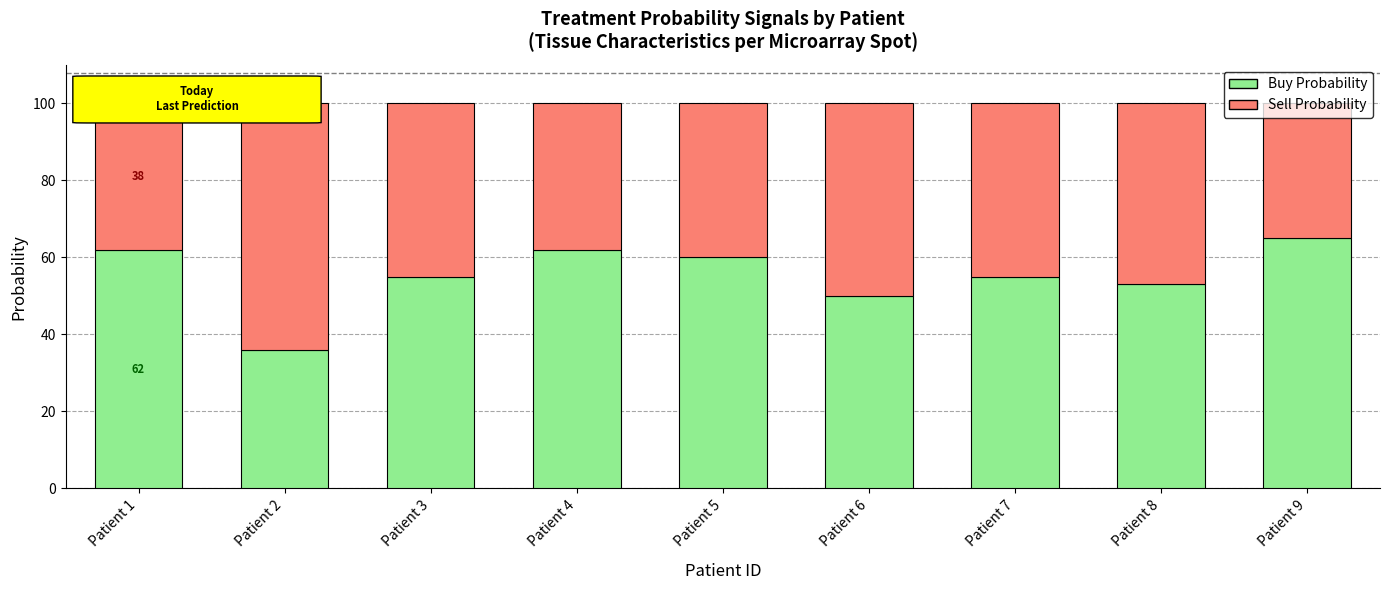

Is it true that Buy Probability equals 53 at Patient 8?

True